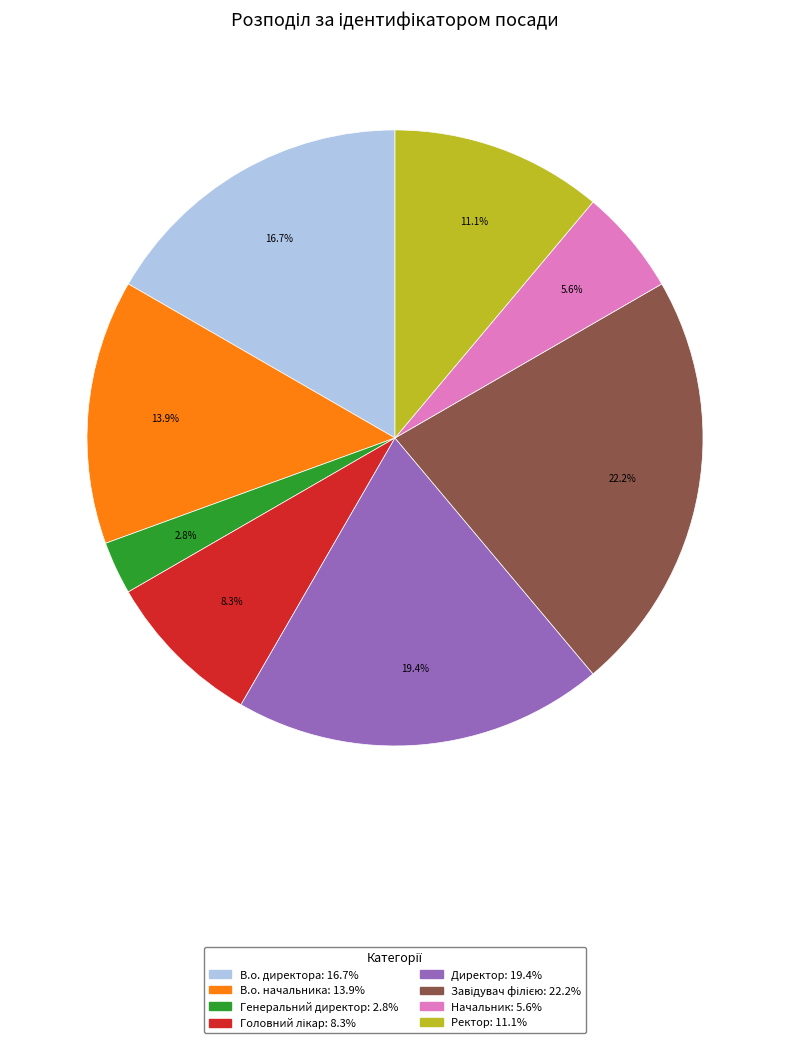

How many segments does this pie chart have?

8